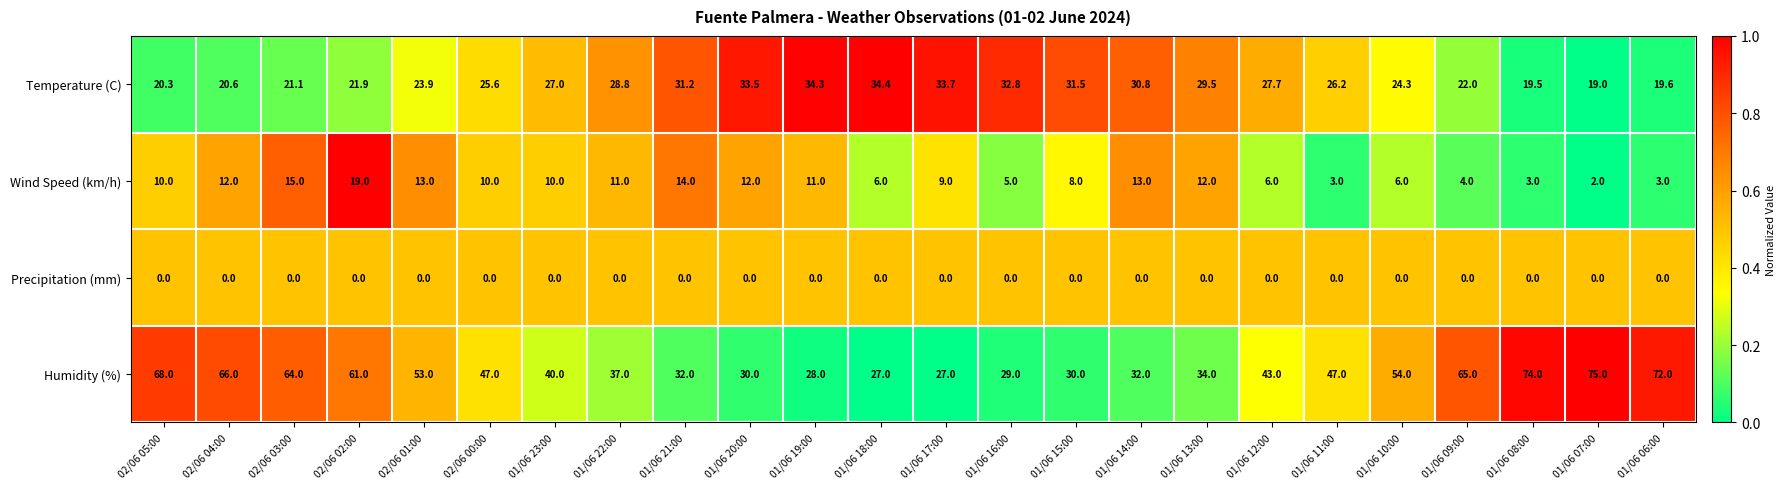

Is the value of Temperature (C) at 01/06 06:00 greater than the value of Precipitation (mm) at 01/06 13:00?

Yes